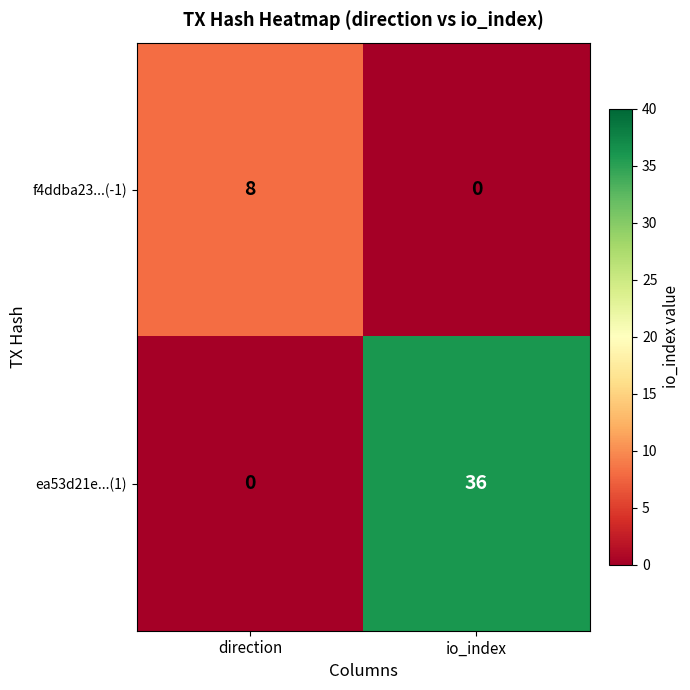

What is the difference between the maximum and minimum values in the ea53d21e...(1) series?

36